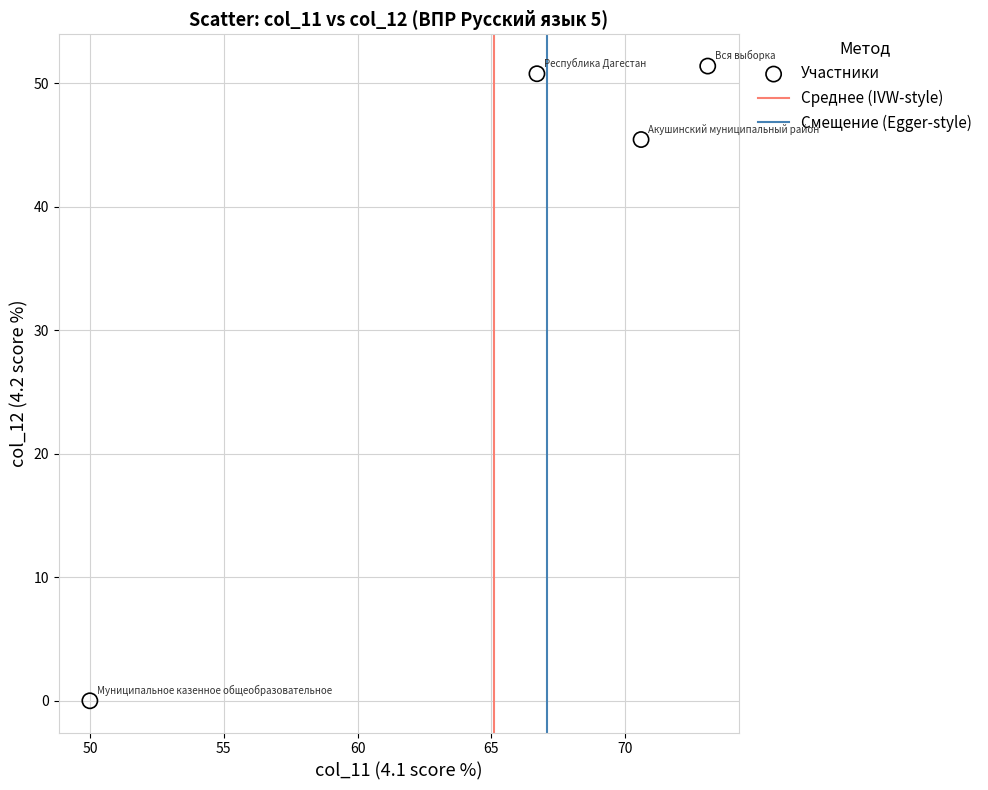

What Y value in the scatter plot is closest to 25?

45.5